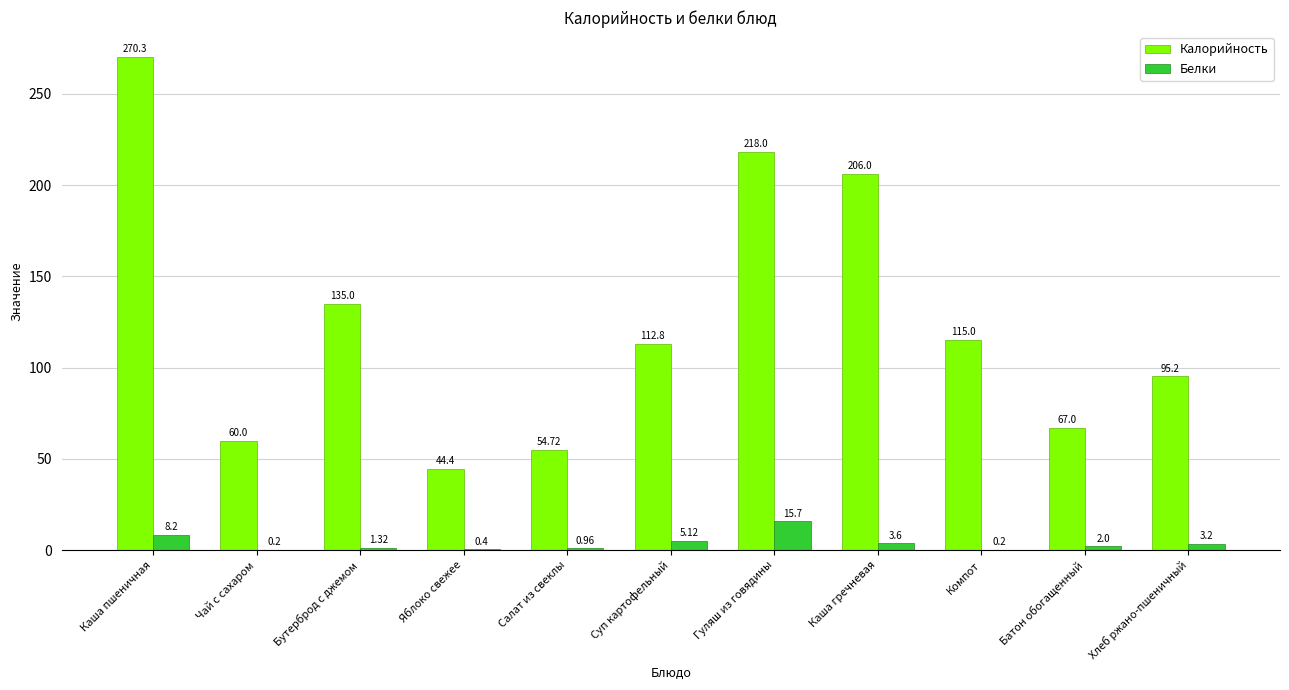

What is the approximate value of Калорийность at Чай с сахаром?

60.0